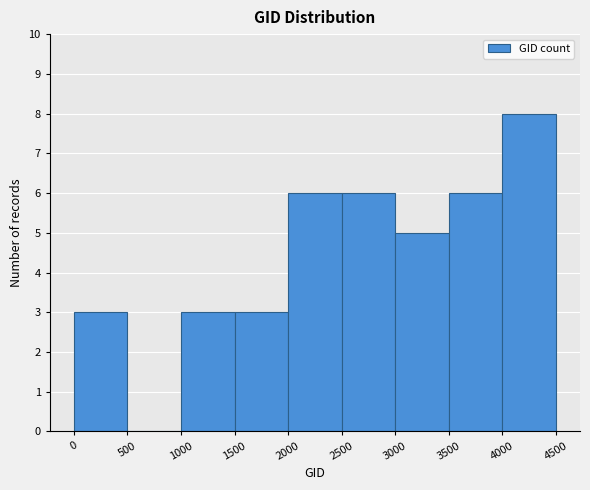

Which range on the x-axis has the tallest bar?

4000 to 4500